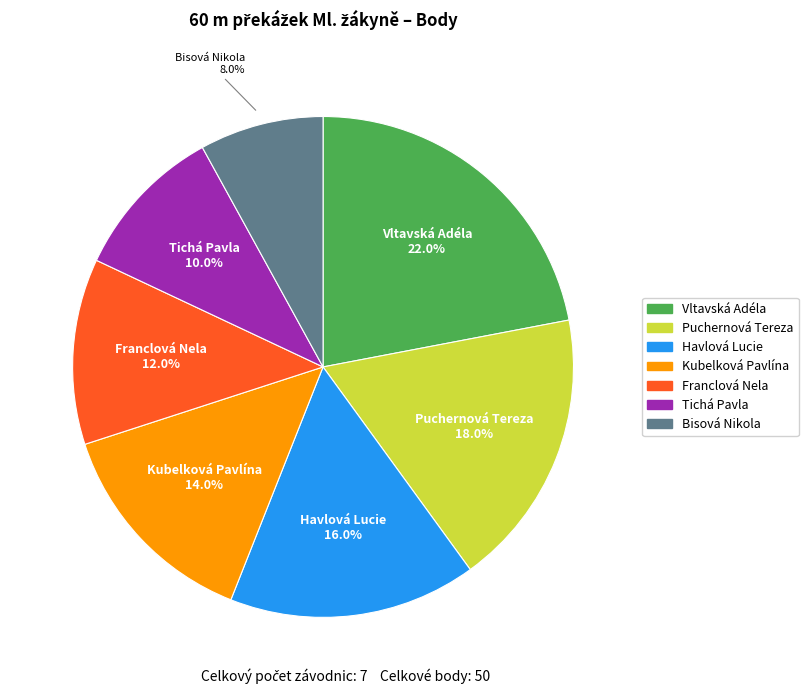

Combined, do Bisová Nikola and Franclová Nela account for over 50%?

No